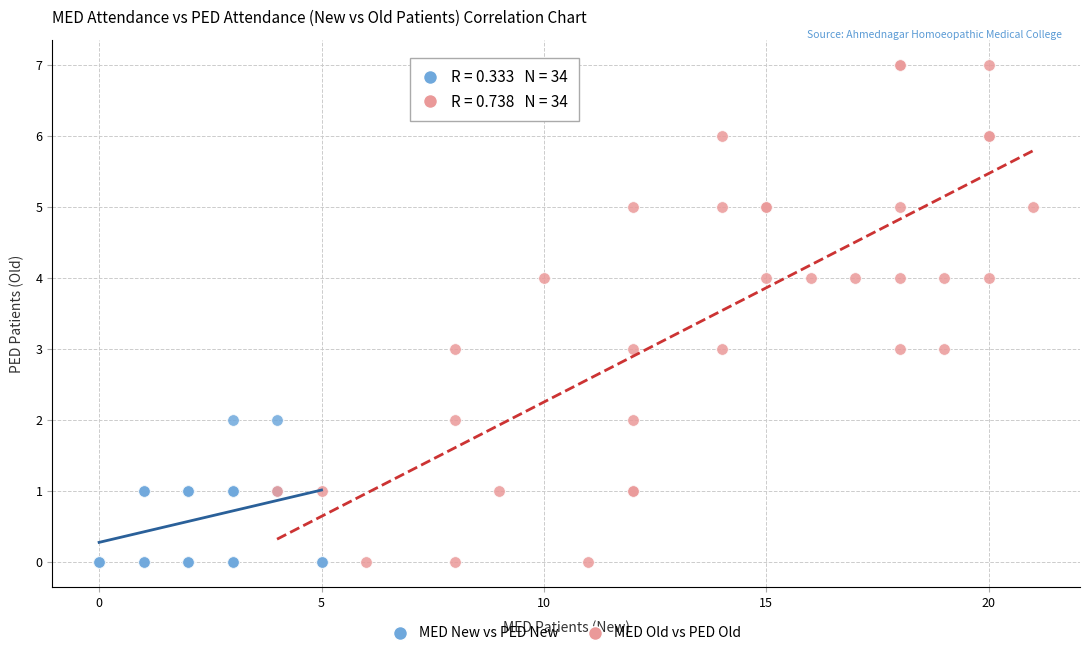

Which series contains the highest Y value?

MED Old vs PED Old